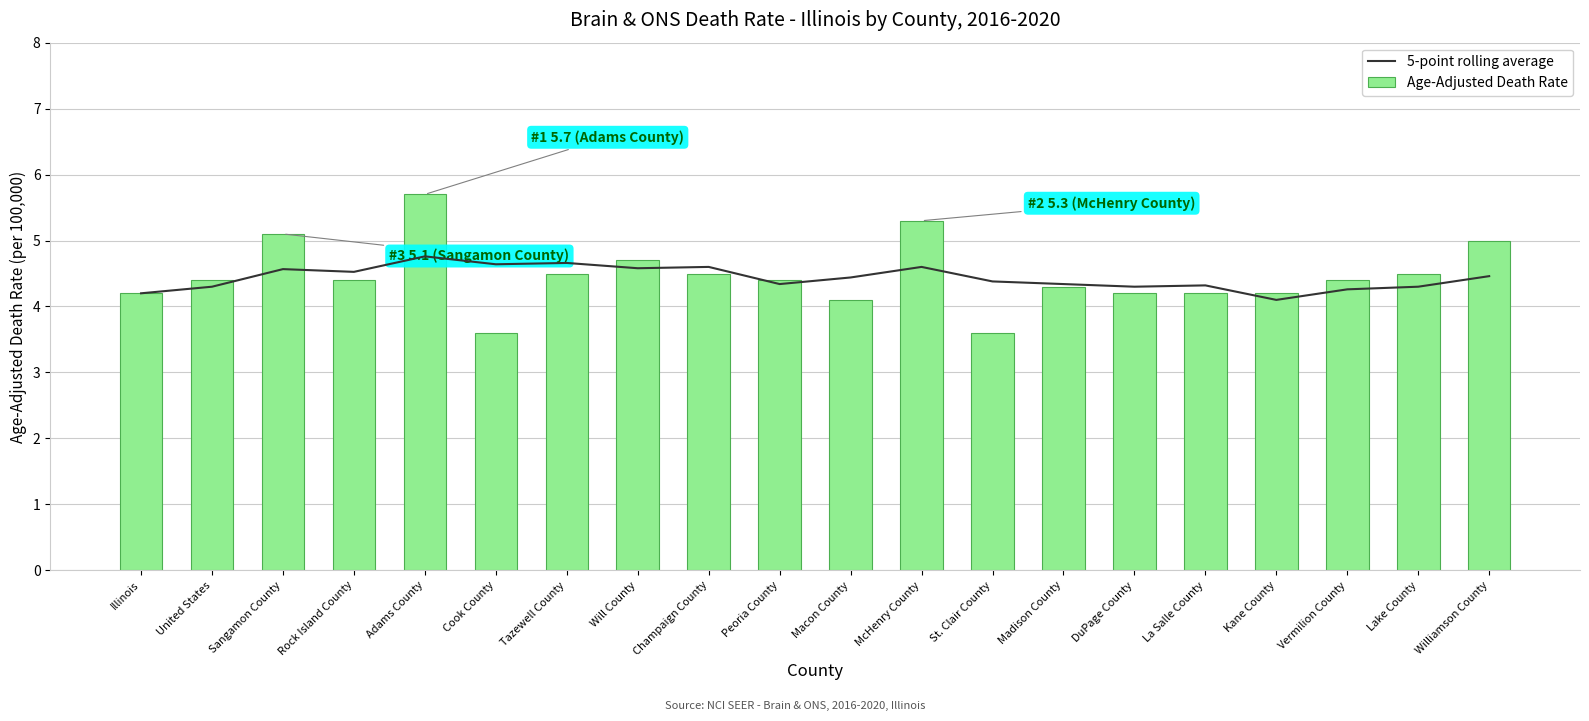

What position from the right is Madison County?

7